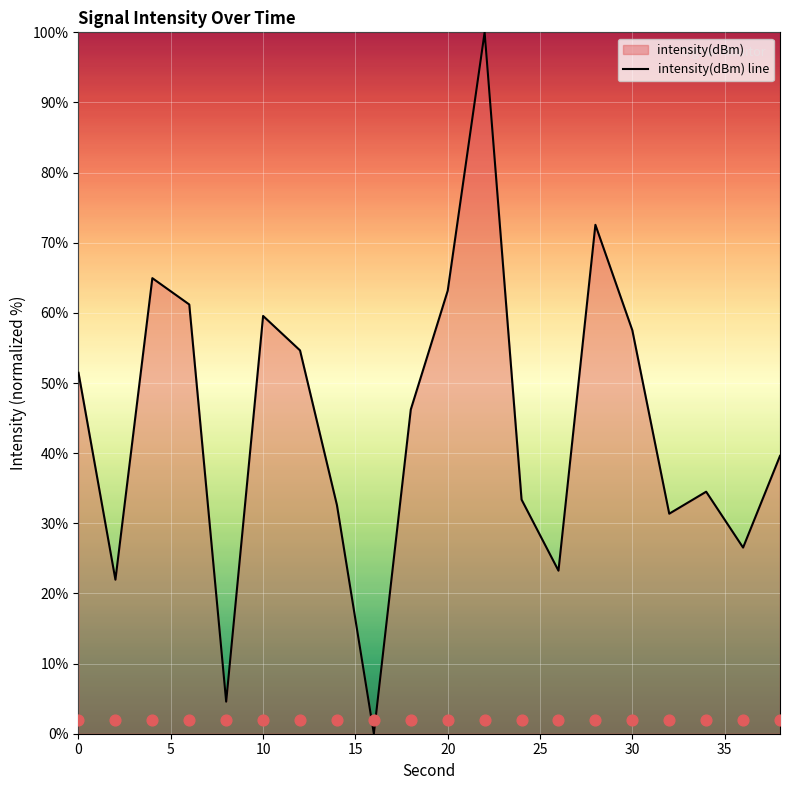

What is the highest value of the intensity(dBm) line series?

100.0